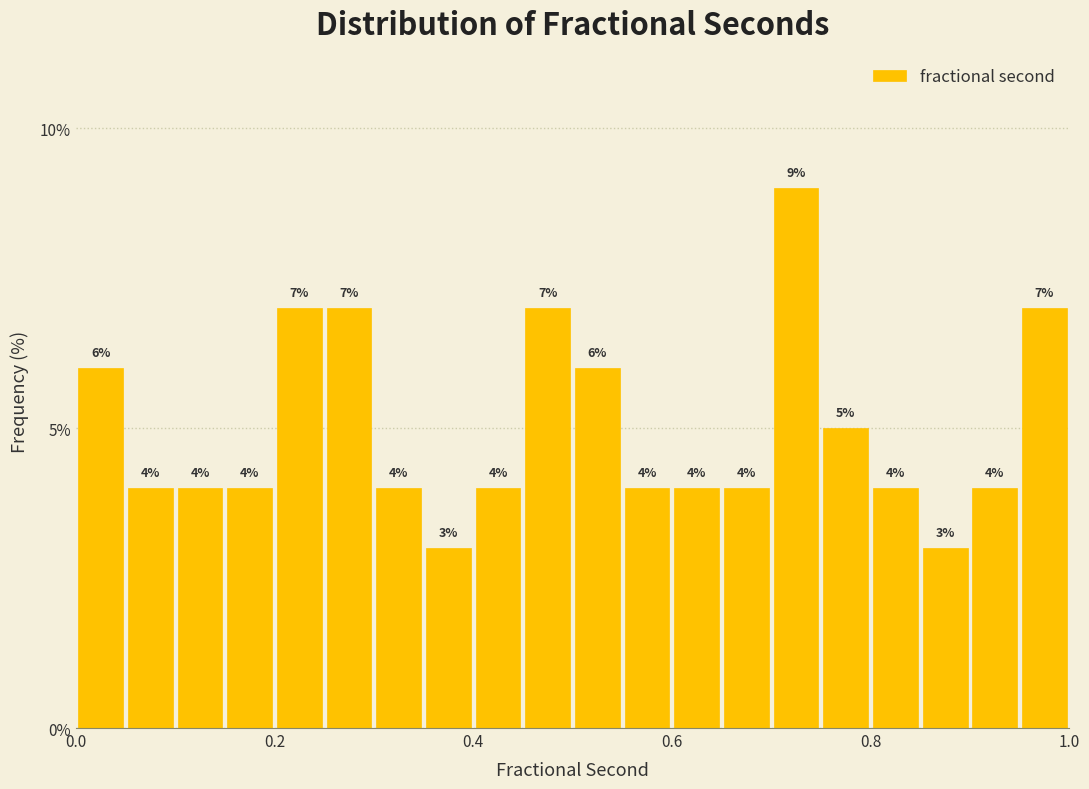

Around what value on the x-axis is the tallest bar? Give the approximate position of its centre, as read against the axis.

0.72